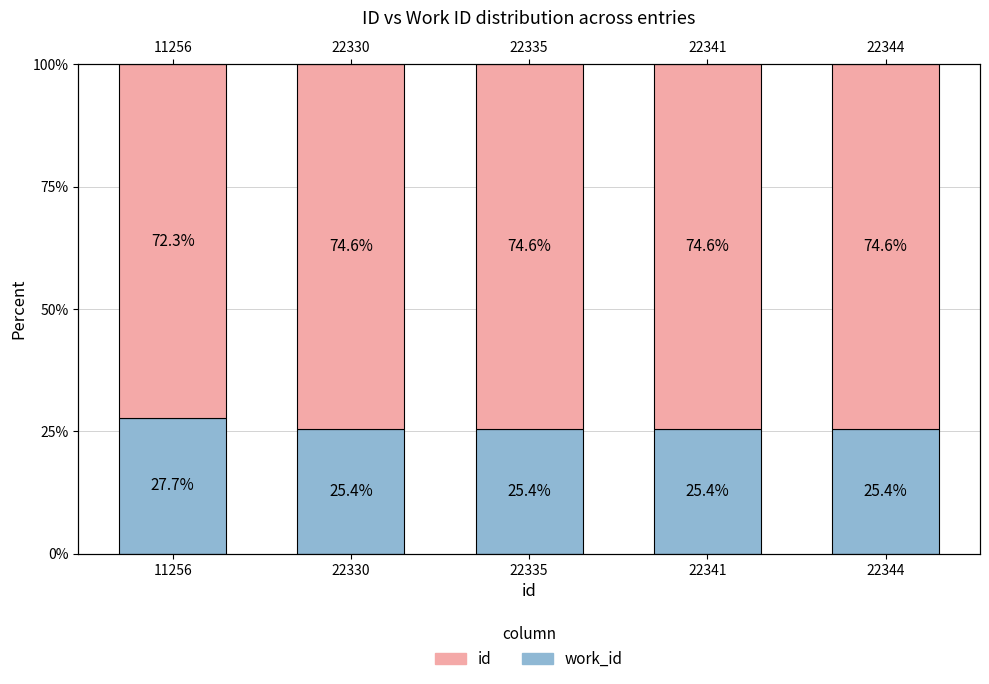

Does the chart contain any negative values?

No